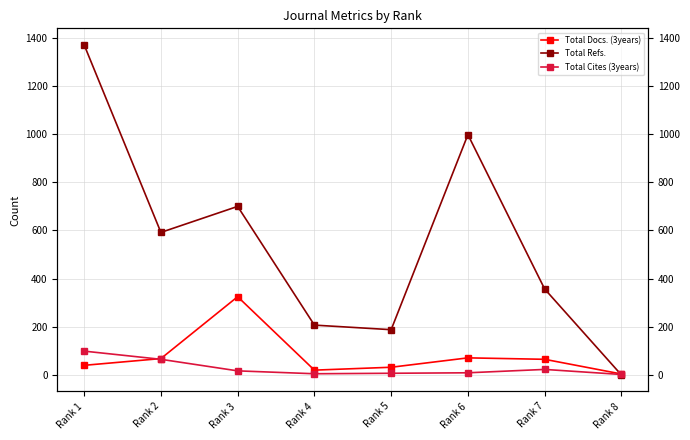

The value of Total Refs. at Rank 2 is 592. True or false?

True